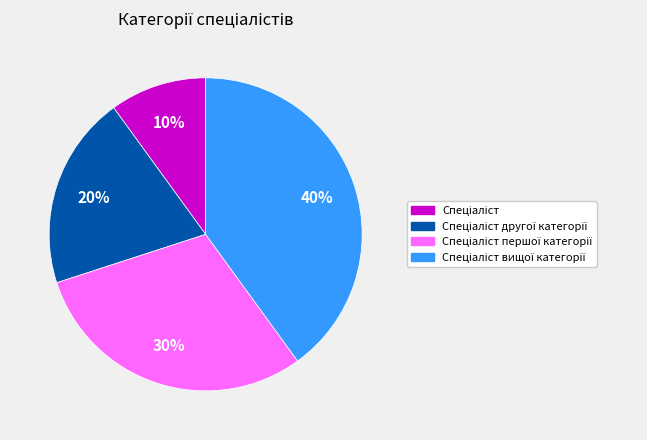

How many slices are in this pie chart?

4